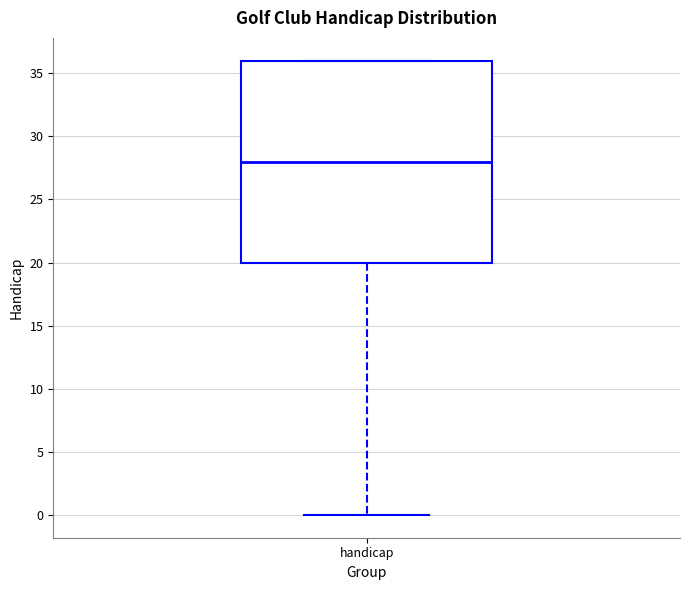

Where does the lower whisker of the box for handicap end on the y-axis? The values are not printed on the chart, so give them approximately, as read against the axis.

0